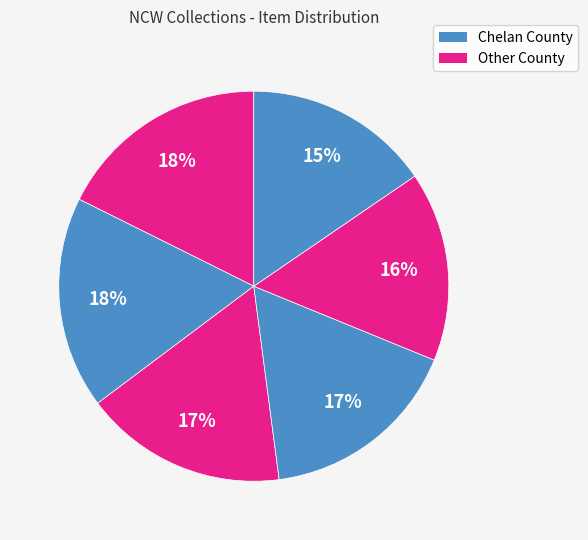

Is there any slice that represents more than half of the pie?

No